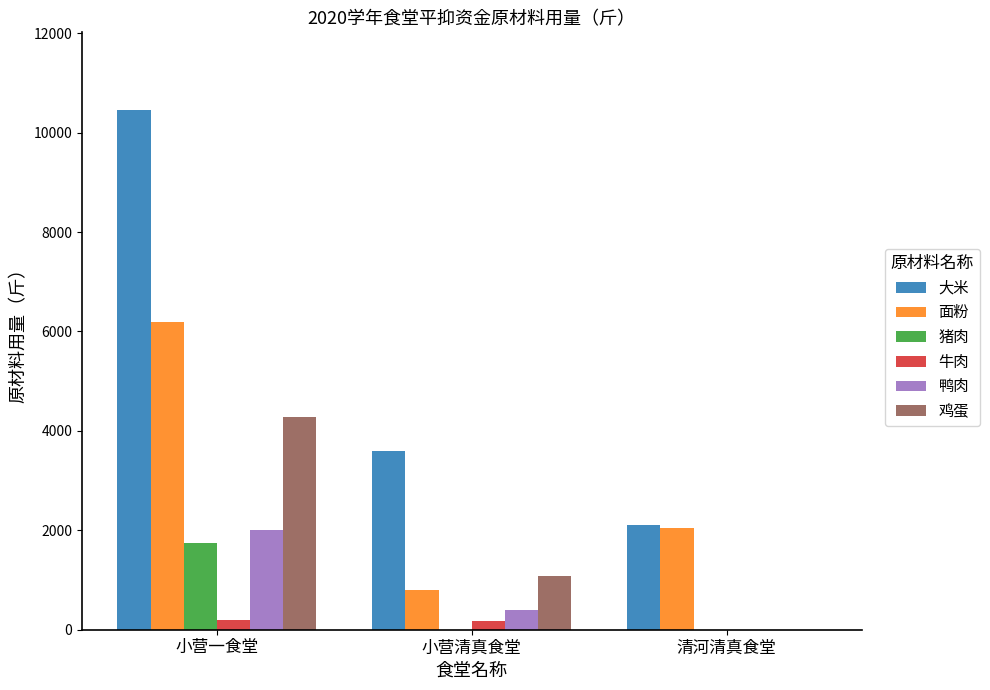

At which category is the sum across all series the highest?

小营一食堂